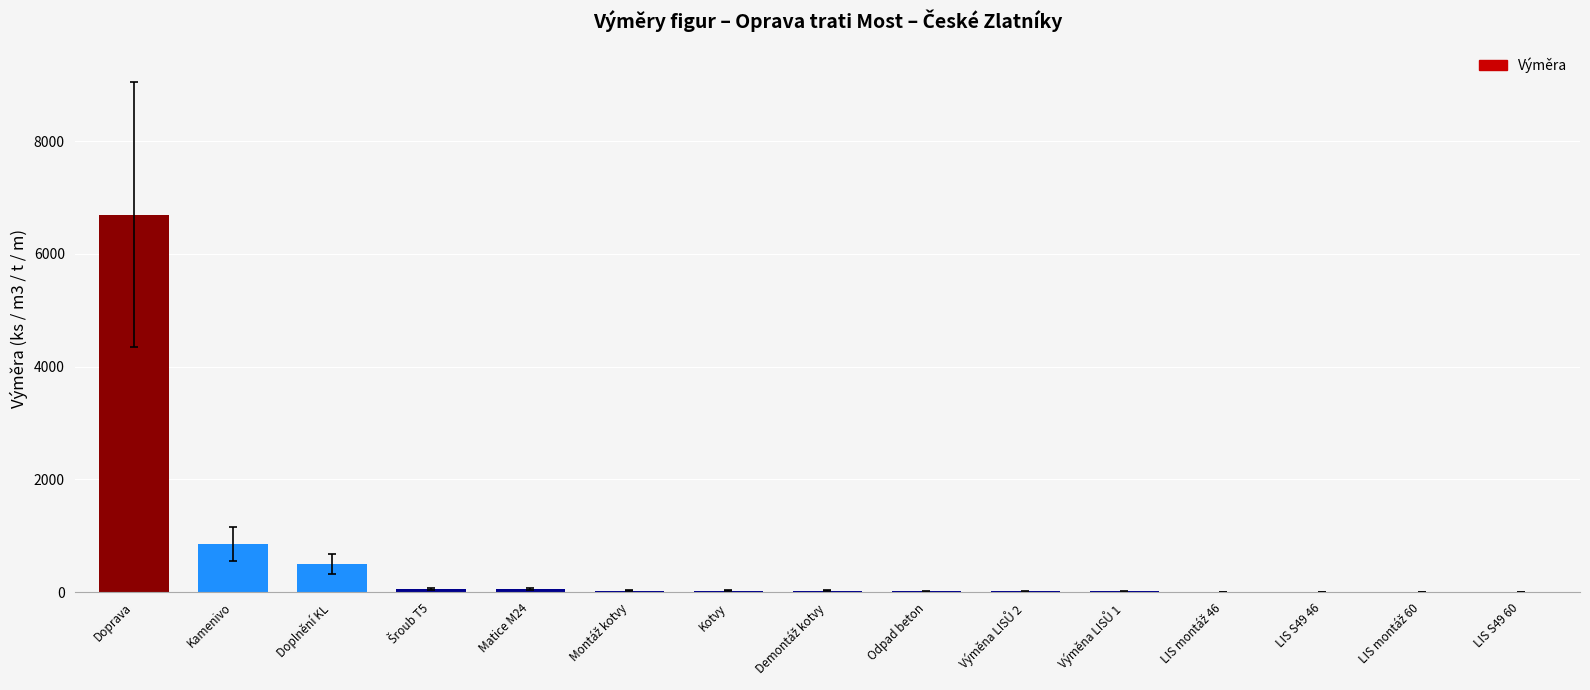

At which label is the value closest to 3349?

Kamenivo